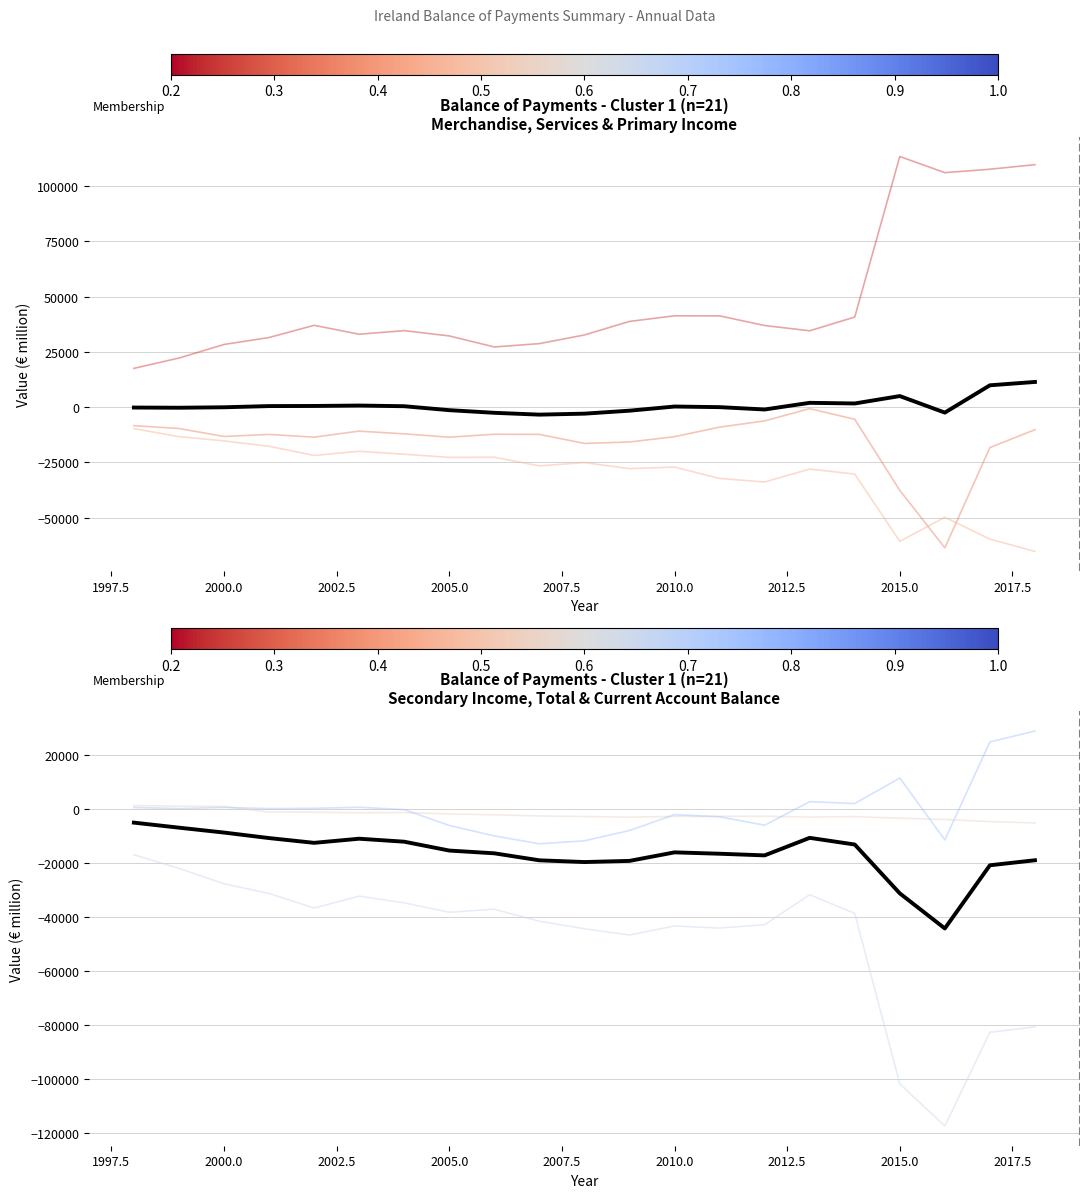

What is the minimum value for Primary Income?

-65375.0